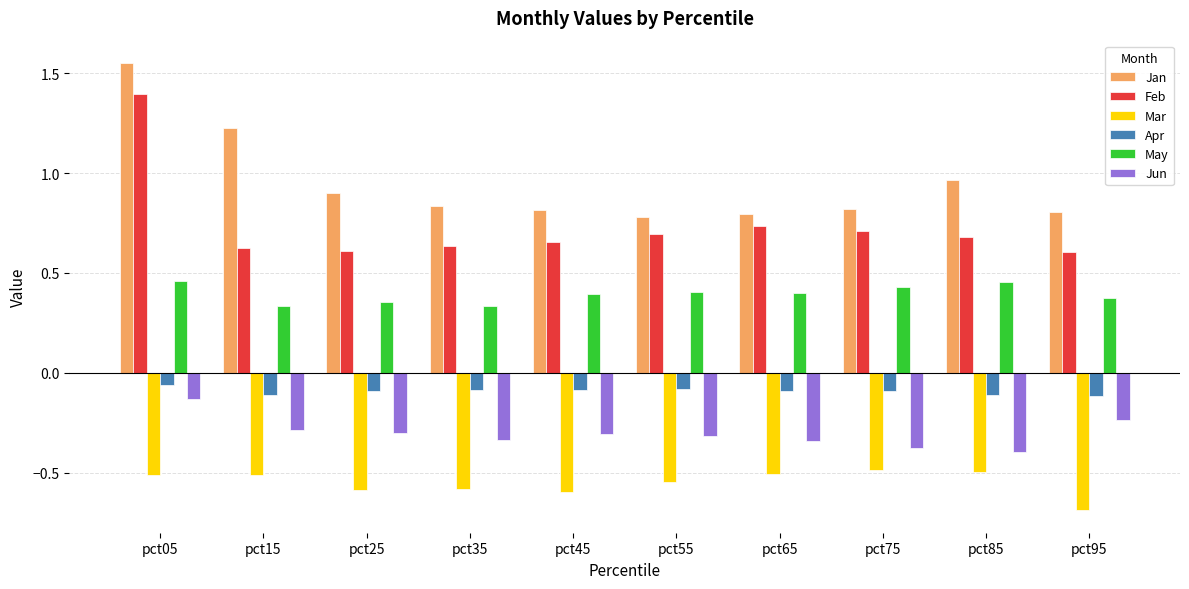

Is it true that Jun equals -0.4 at pct75?

True